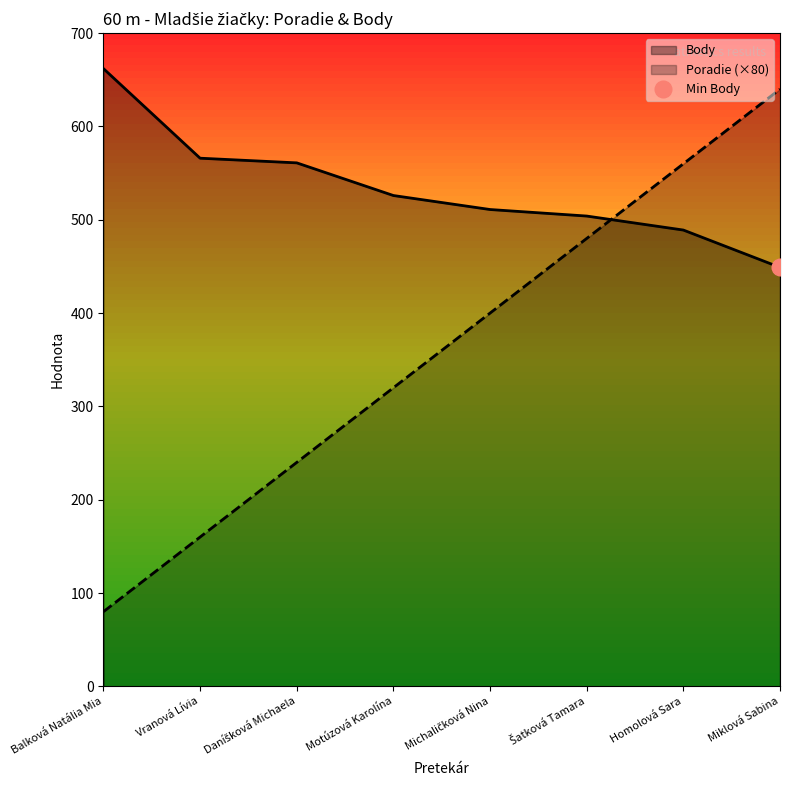

Which series has the widest spread of values?

Poradie